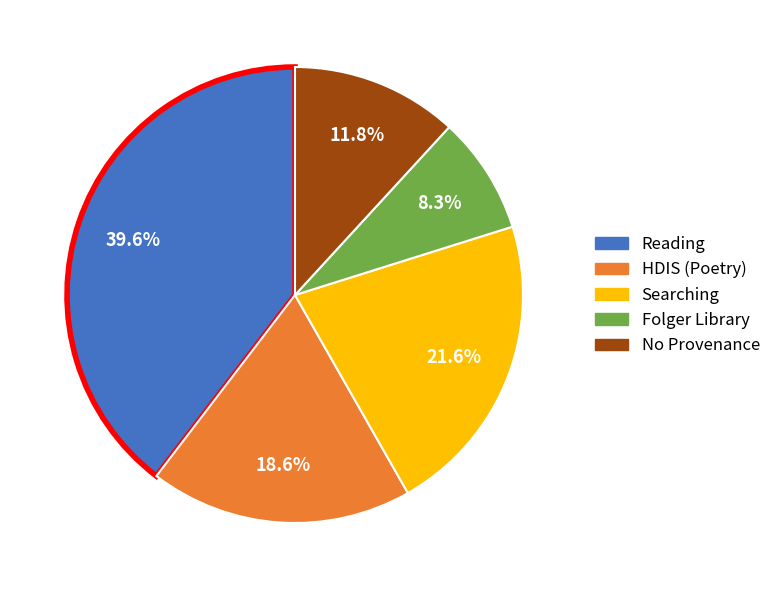

Is there a majority slice in this chart?

No